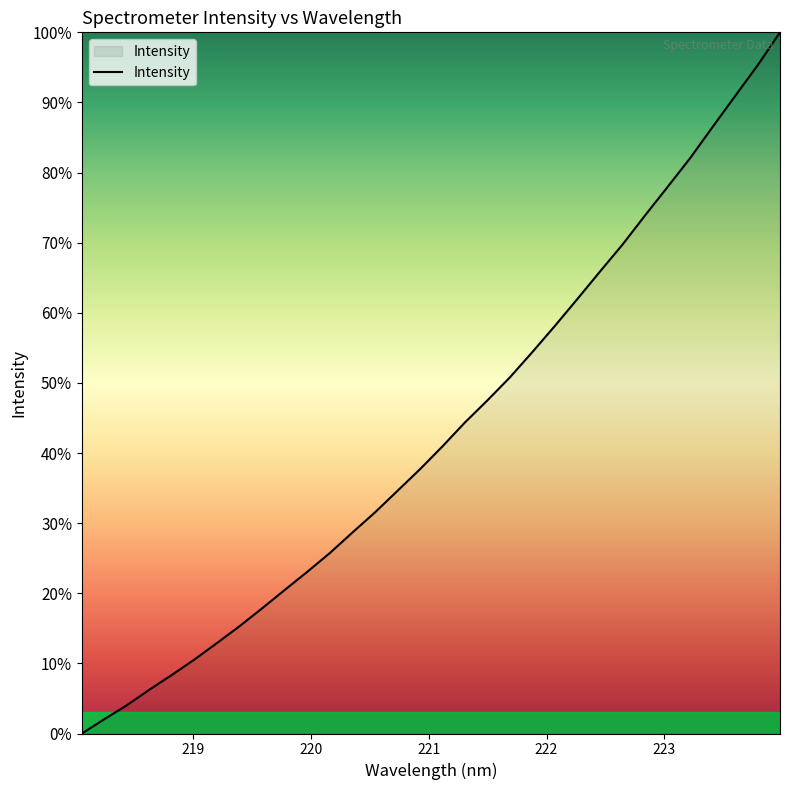

What is the maximum value shown in the chart?

100.0